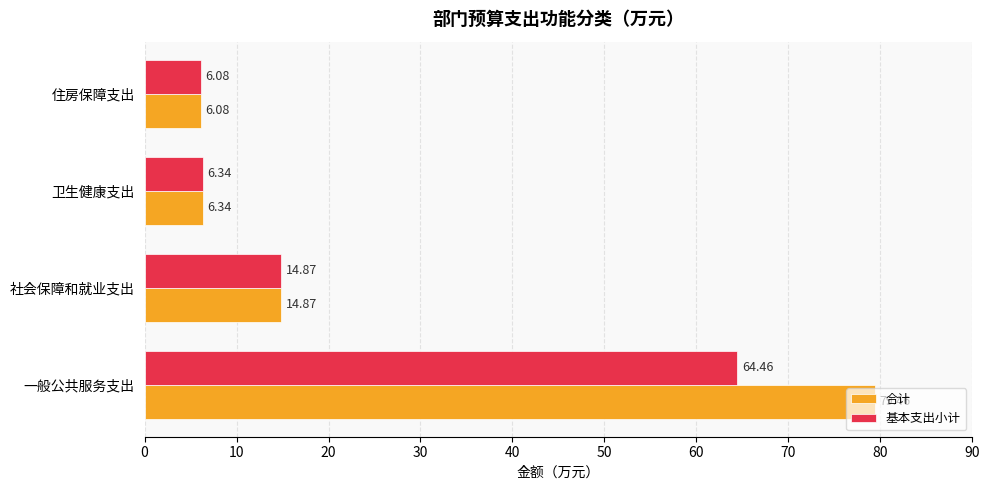

Rank the series by their maximum value, from lowest to highest.

基本支出小计, 合计